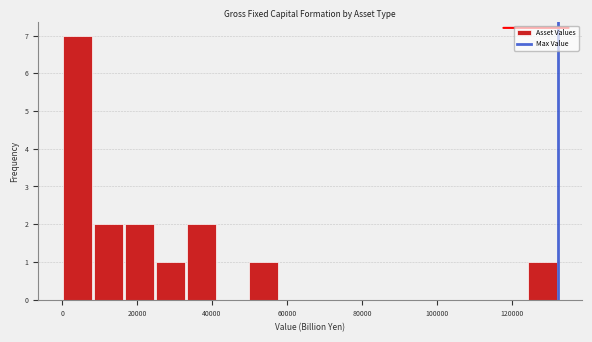

What is the height of the bar covering 24000 to 34000 on the x-axis? Neither the bar edges nor the heights are printed on the chart, so give them approximately, as read against the axes.

1